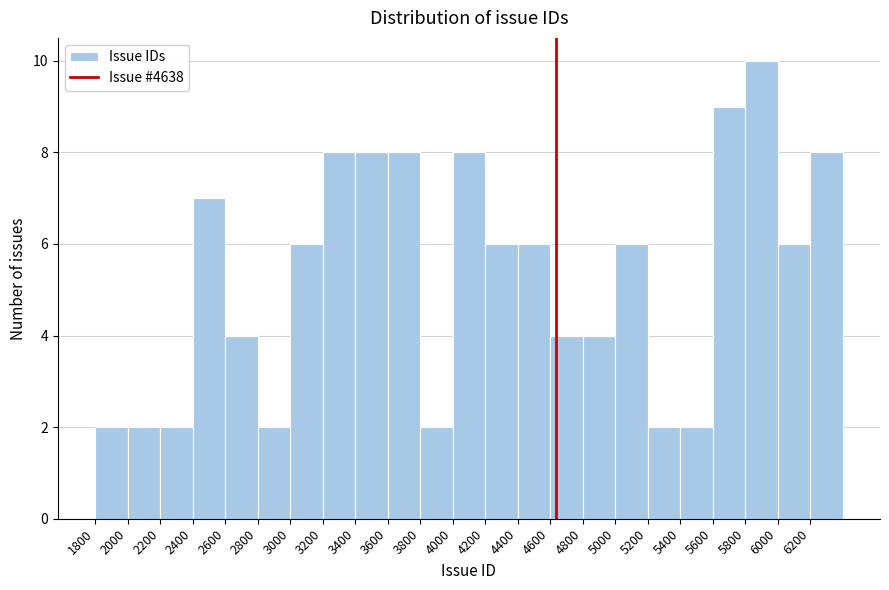

What is the height of the bar covering 5000 to 5200 on the x-axis? The values are not printed on the chart, so give them approximately, as read against the axis.

6